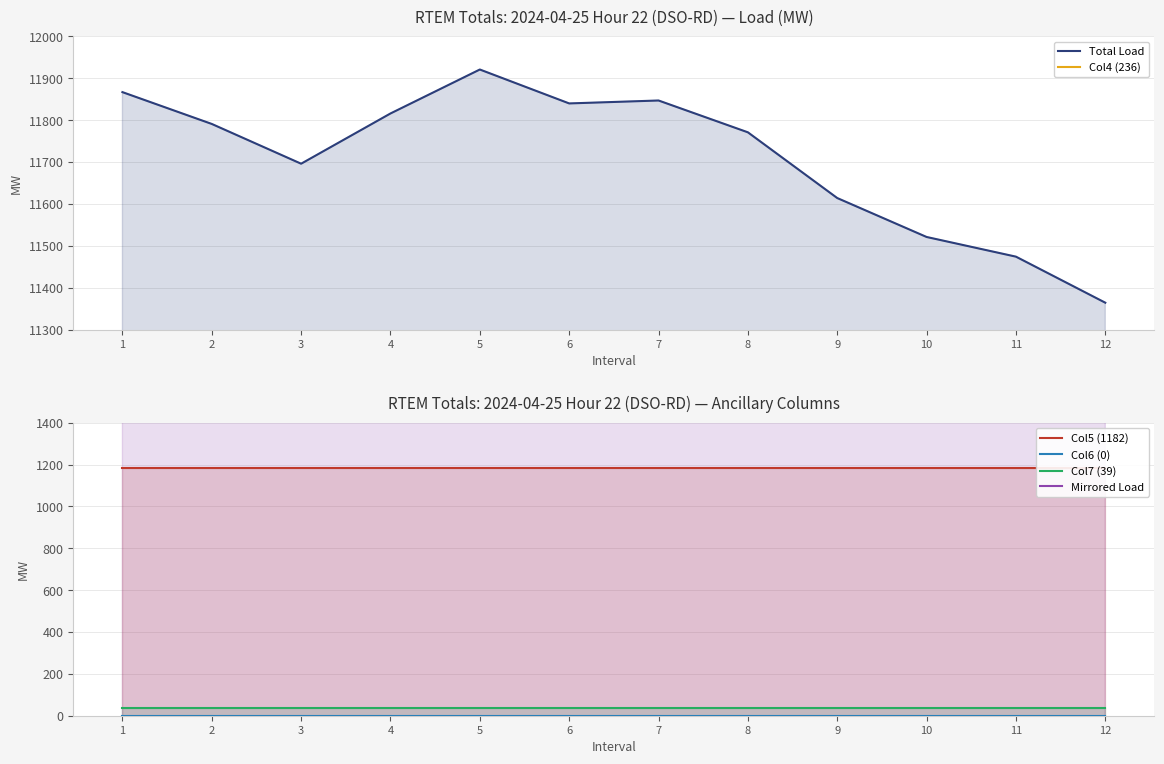

How many data points in Total Load are above 11791?

5